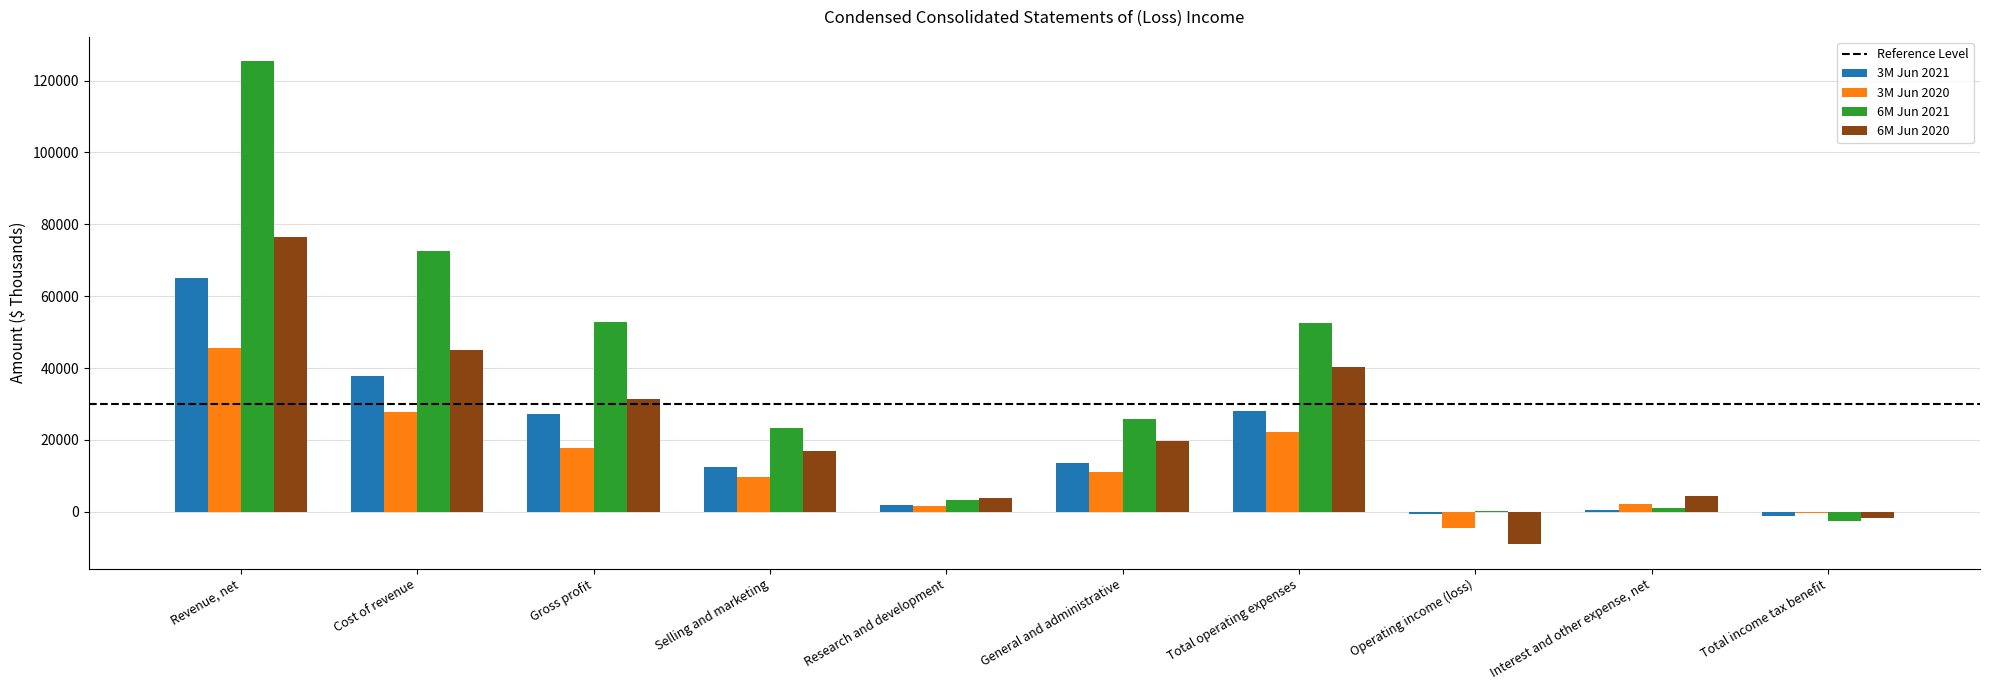

Count the number of data series in this chart.

4